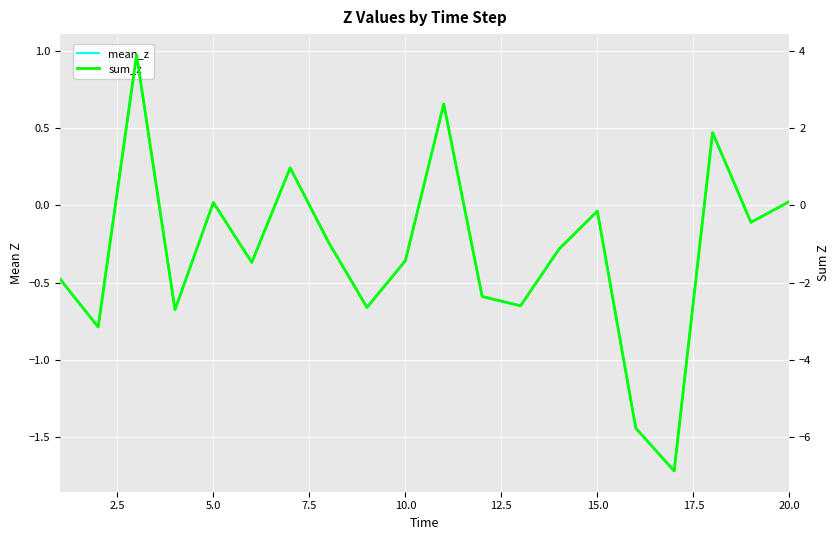

Which series ends up on top after the final intersection of mean_z and sum_z?

sum_z